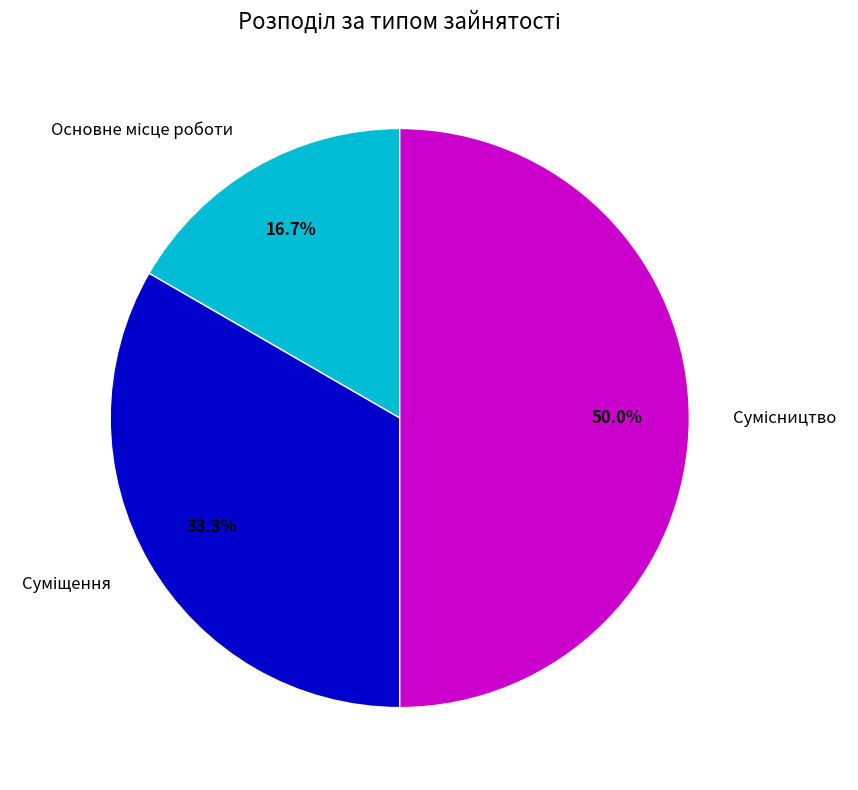

Count the number of slices in the pie.

3